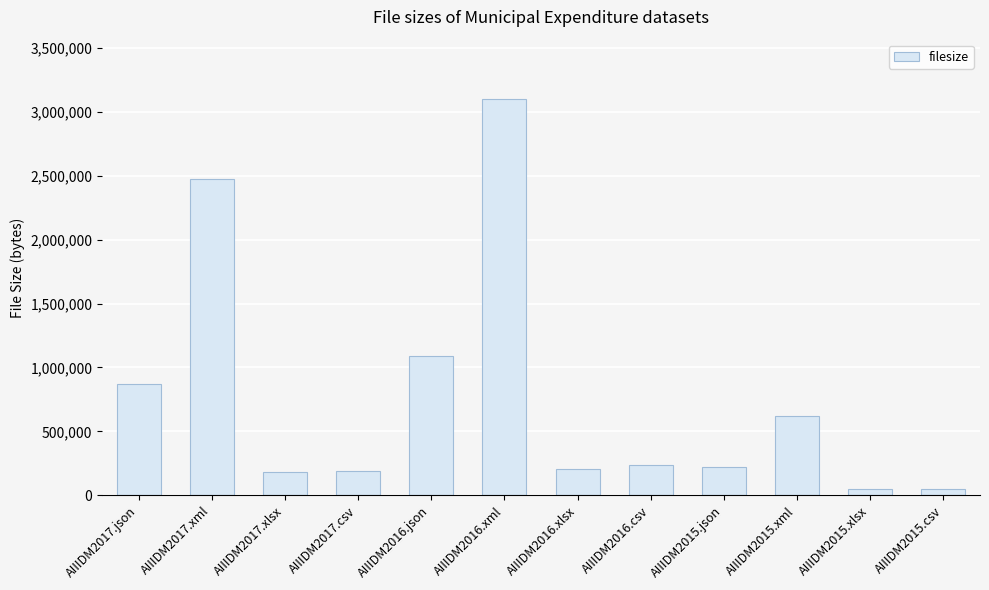

Read the value at AIIIDM2016.json.

1086410